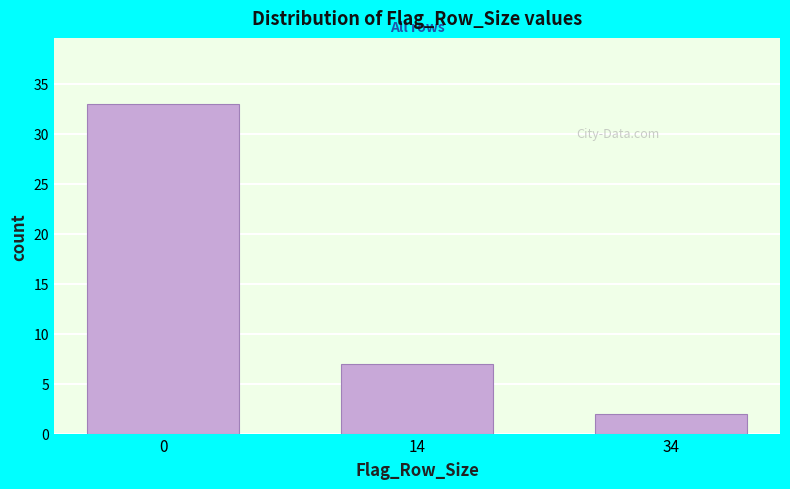

Reading left to right, what are all the values shown in this chart?

33	7	2